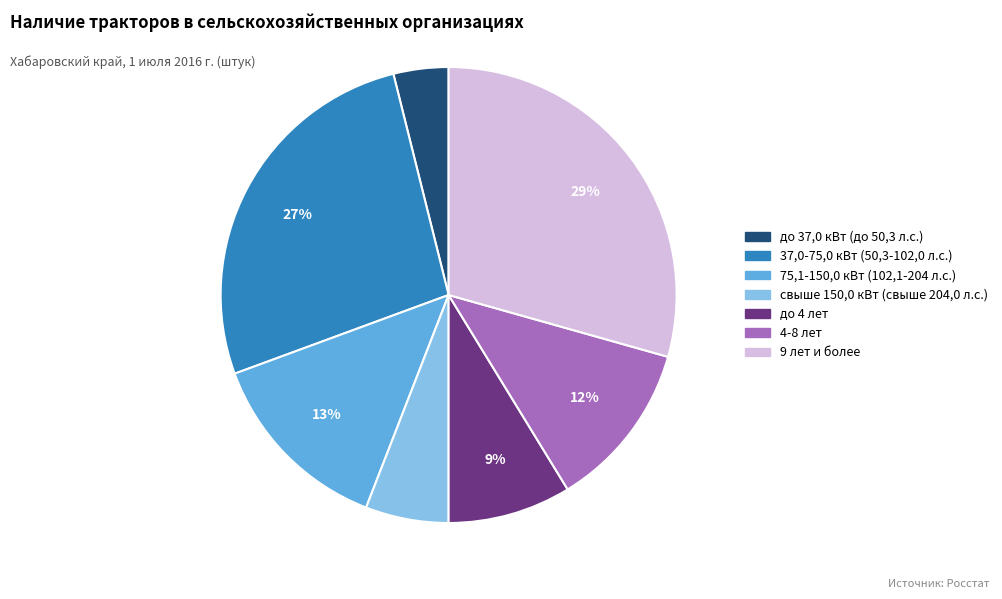

Which slice is the largest?

9 лет и более